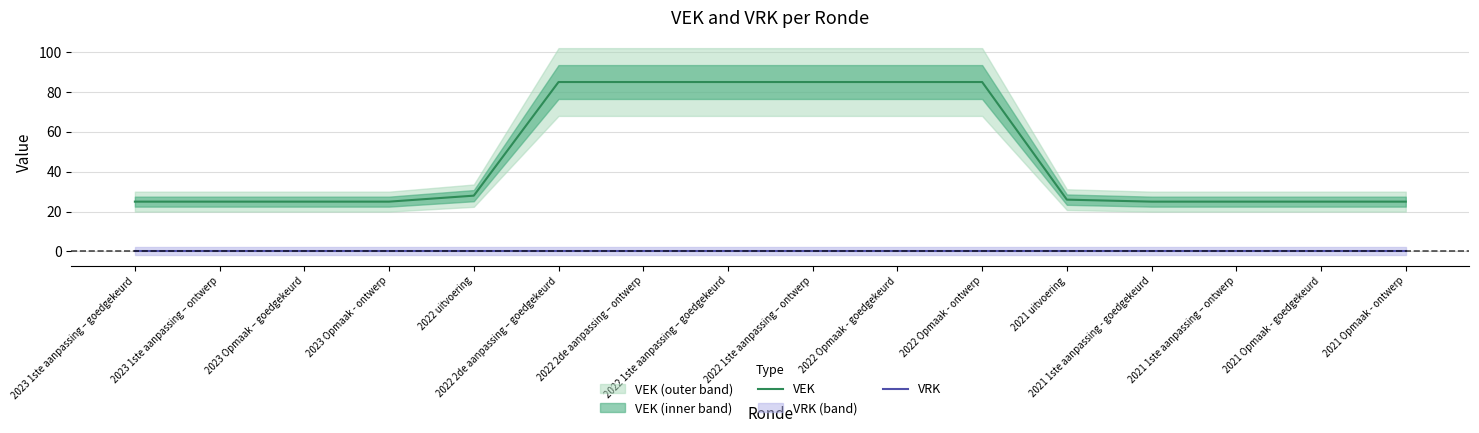

What is the average value of the VEK series?

48